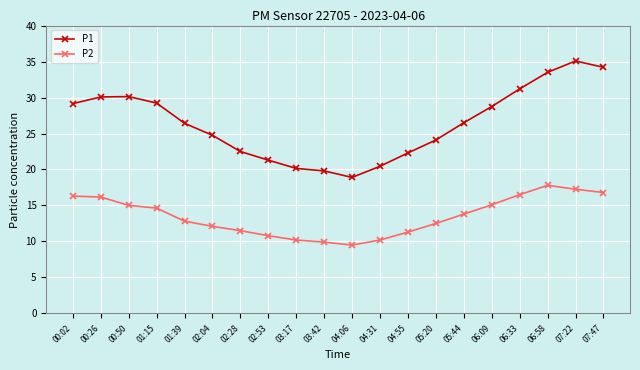

List the series in order of their overall mean, lowest first.

P2, P1